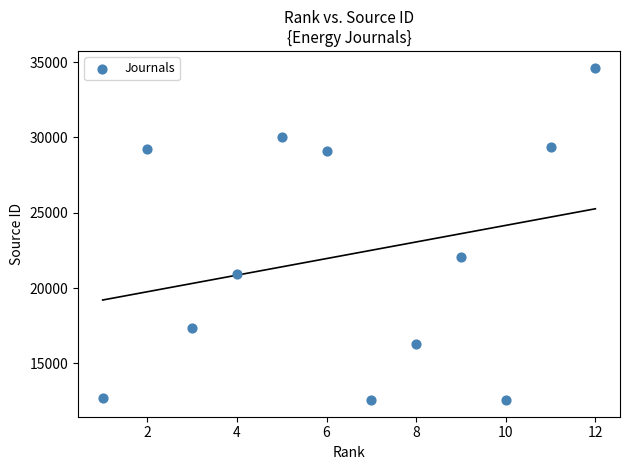

What Y value in the scatter plot is closest to 23601?

22092